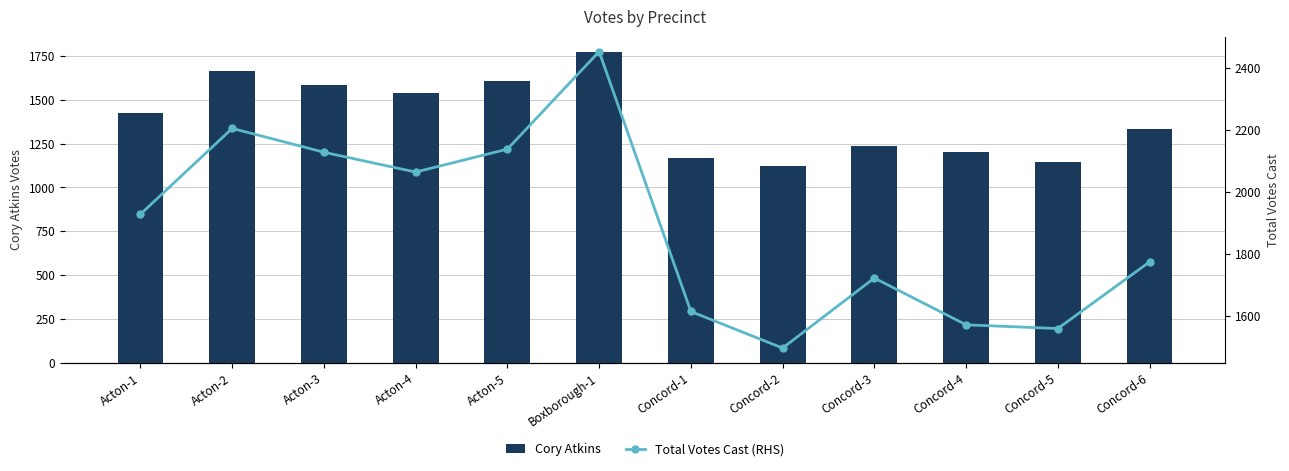

What is the highest value of the Cory Atkins series?

1770